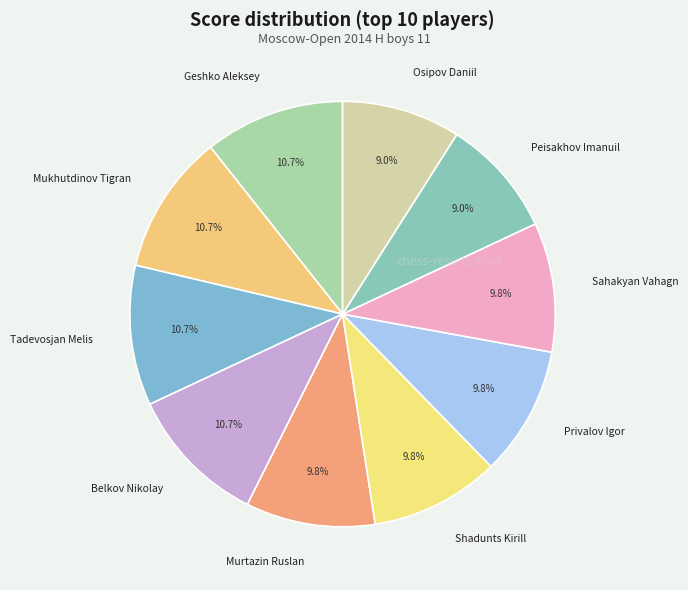

Between Shadunts Kirill and Mukhutdinov Tigran, which is larger?

Mukhutdinov Tigran